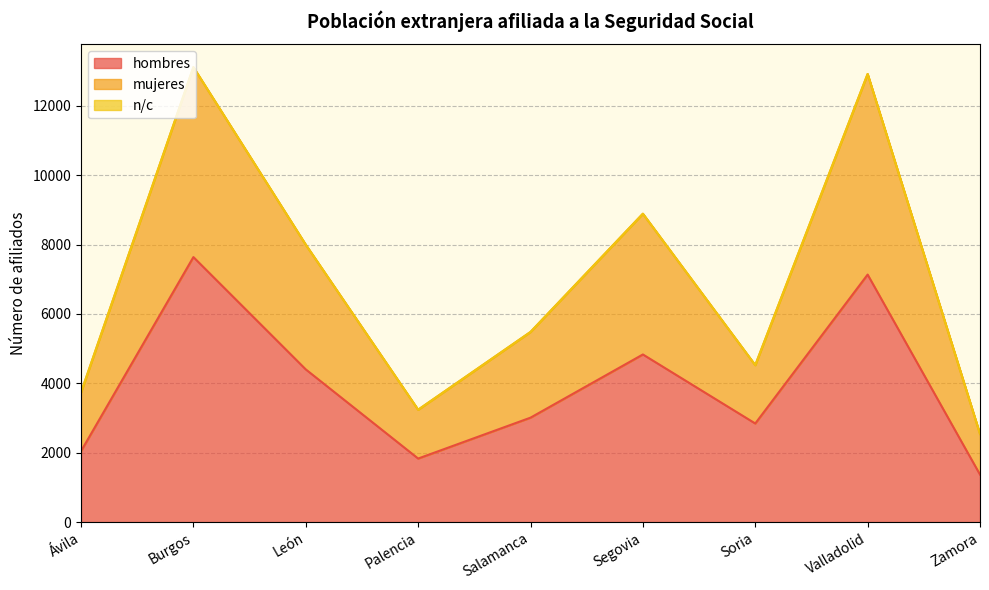

What is the maximum value for hombres?

7641